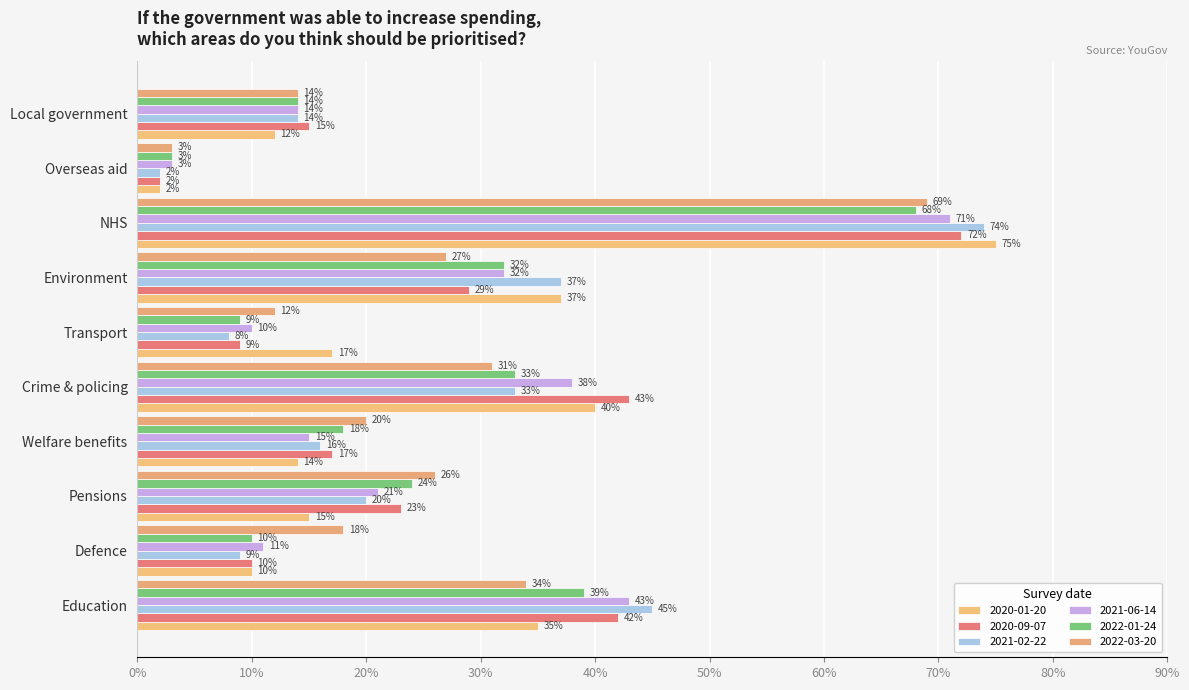

True or false: 2021-06-14 has a value of 0.1 at Crime & policing.

False